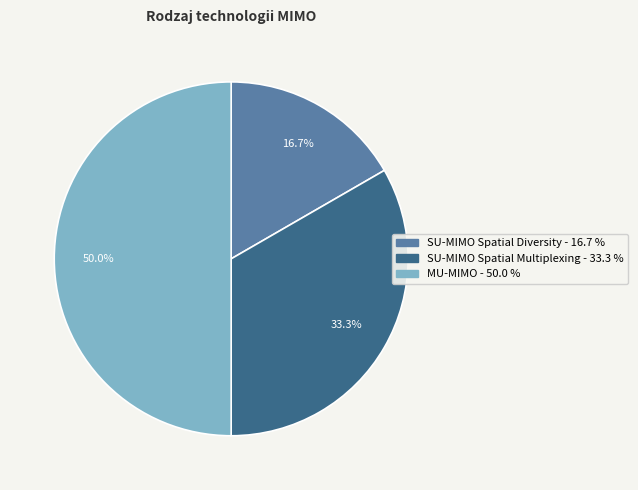

Does SU-MIMO Spatial Multiplexing represent more than half of the total?

No